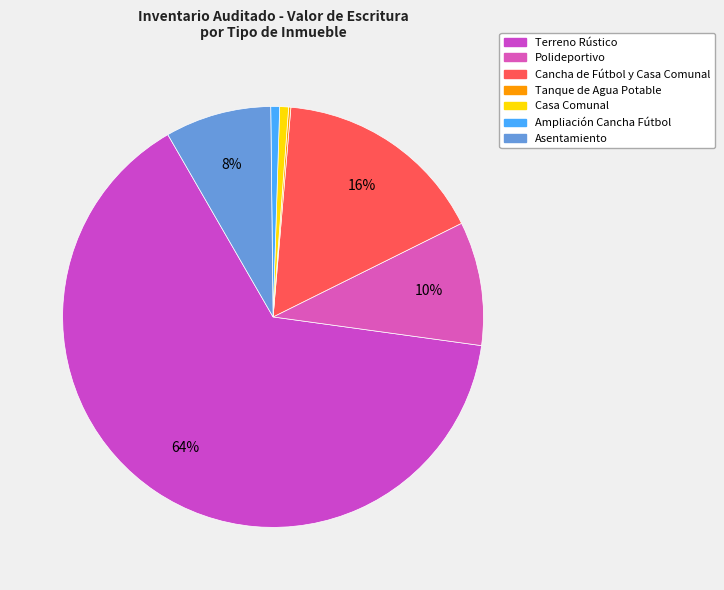

What is the largest slice in the pie chart?

Terreno Rústico